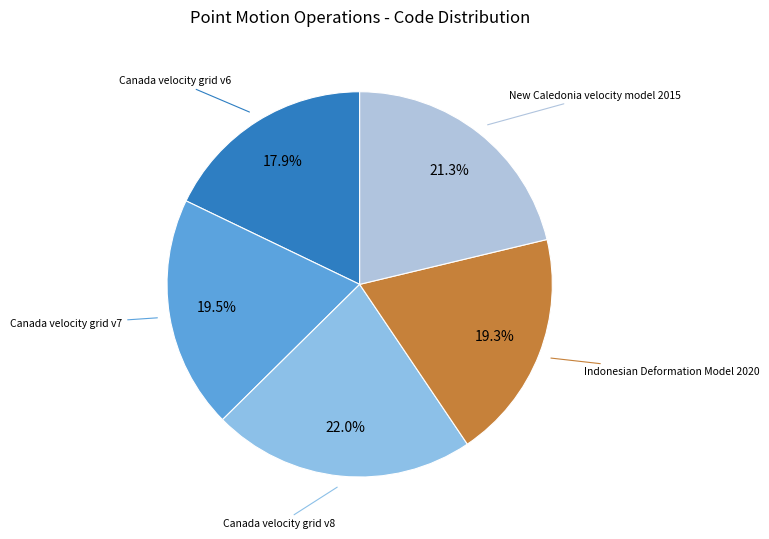

Which slice is the largest?

Canada velocity grid v8